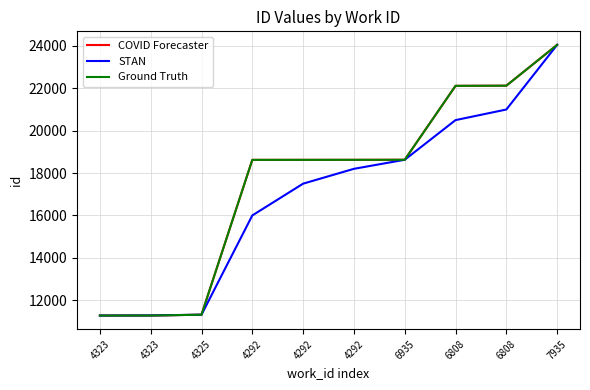

What is the label of the 10th point from the left?

7935